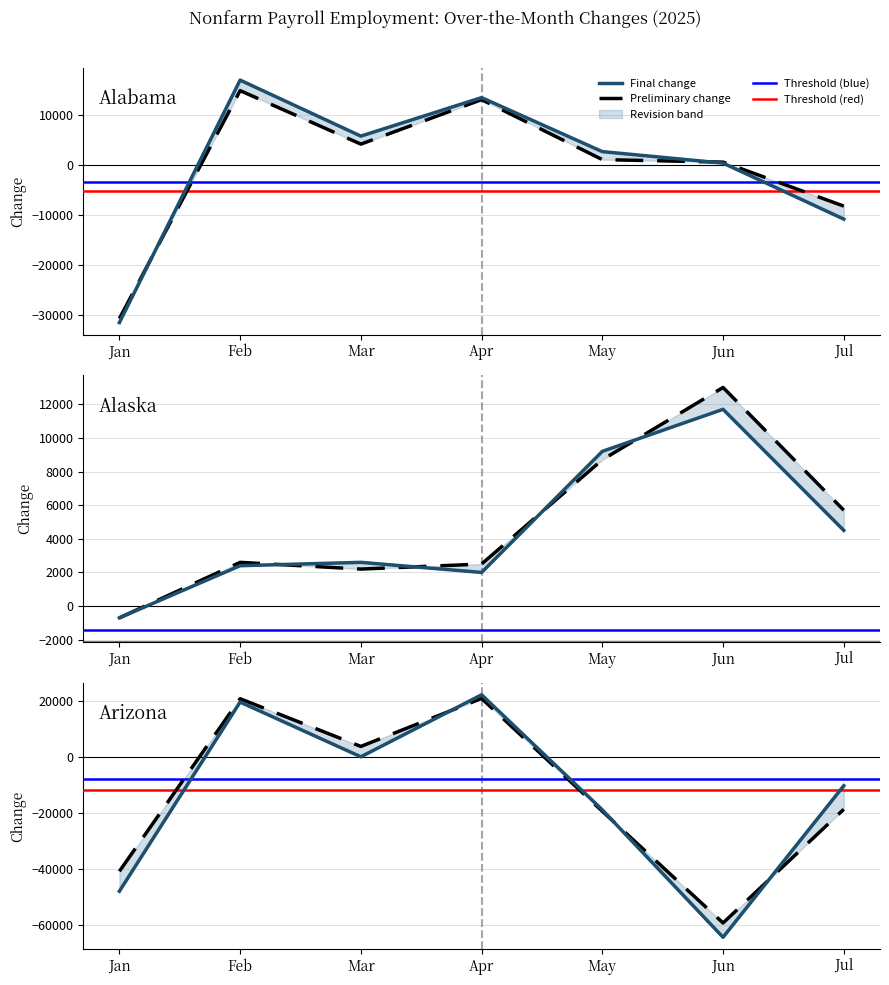

Which series has the widest spread of values?

Arizona Final